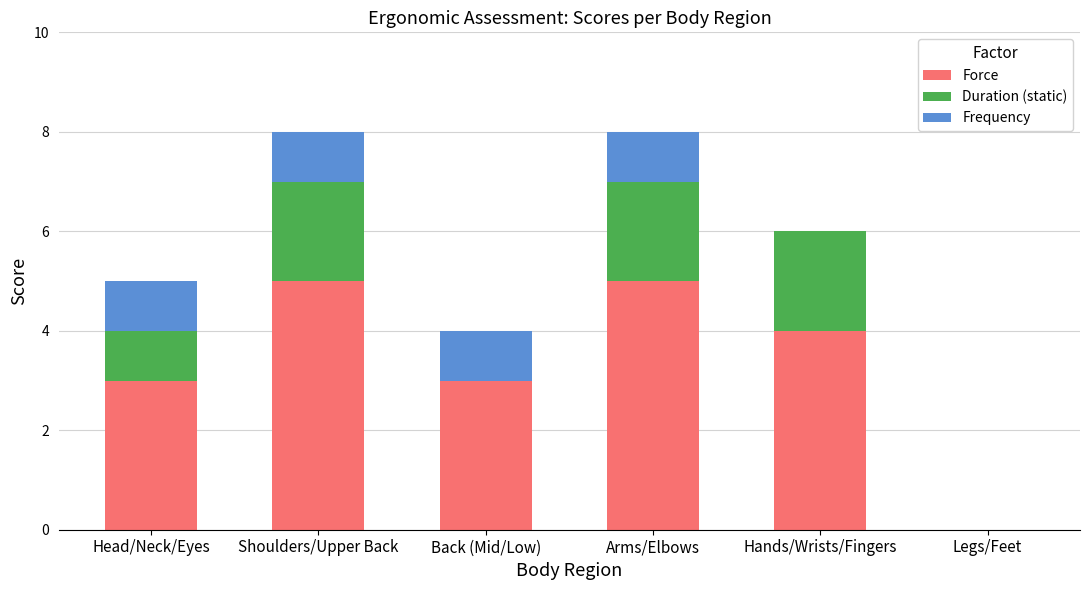

What is the sum of the Force values at Head/Neck/Eyes and Arms/Elbows?

8